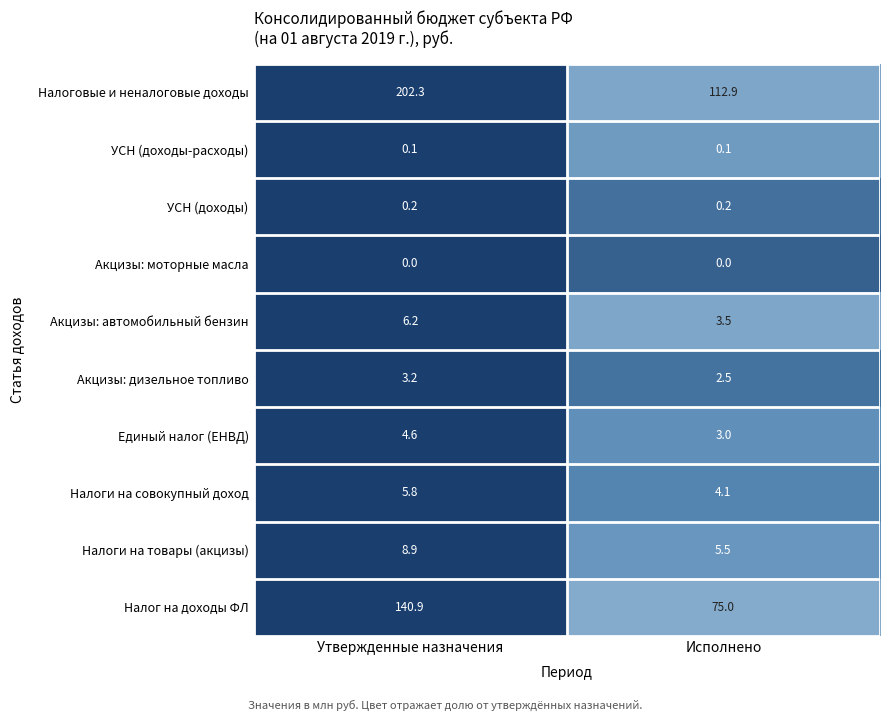

What is the average value of the Акцизы: дизельное топливо series?

2.9